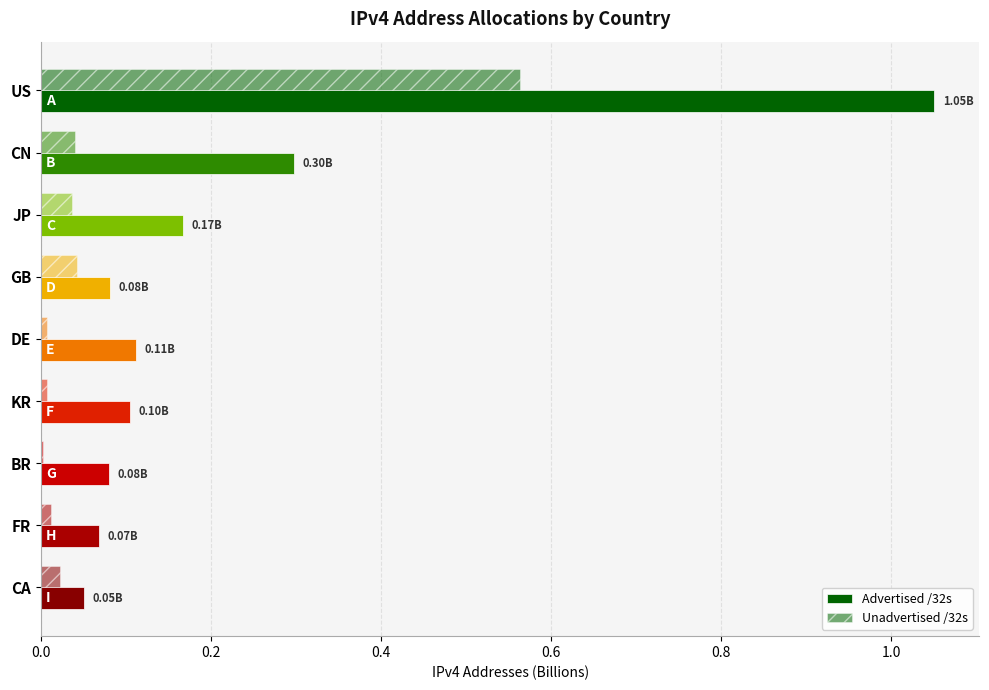

What is the average value of the Advertised /32s series?

0.2